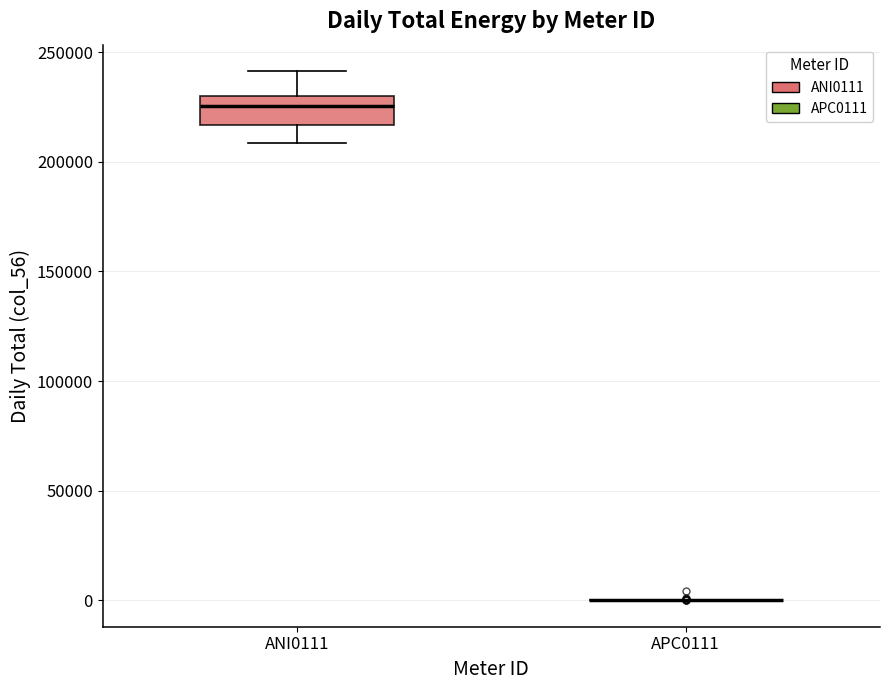

Which box is the tallest, from its lower edge to its upper edge?

ANI0111